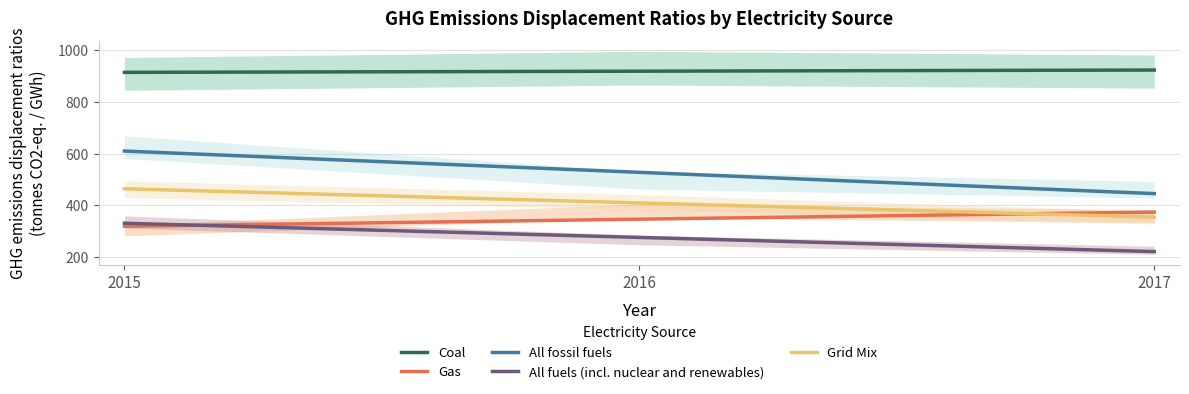

True or false: All fuels (incl. nuclear and renewables) and All fossil fuels intersect in this chart.

False